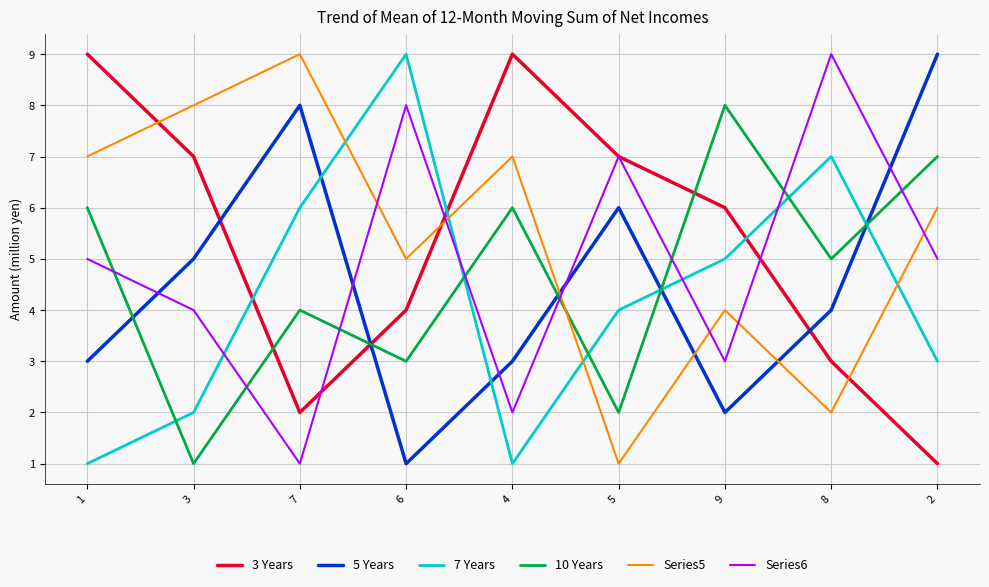

True or false: 7 Years has more than 2 interior local peaks.

False